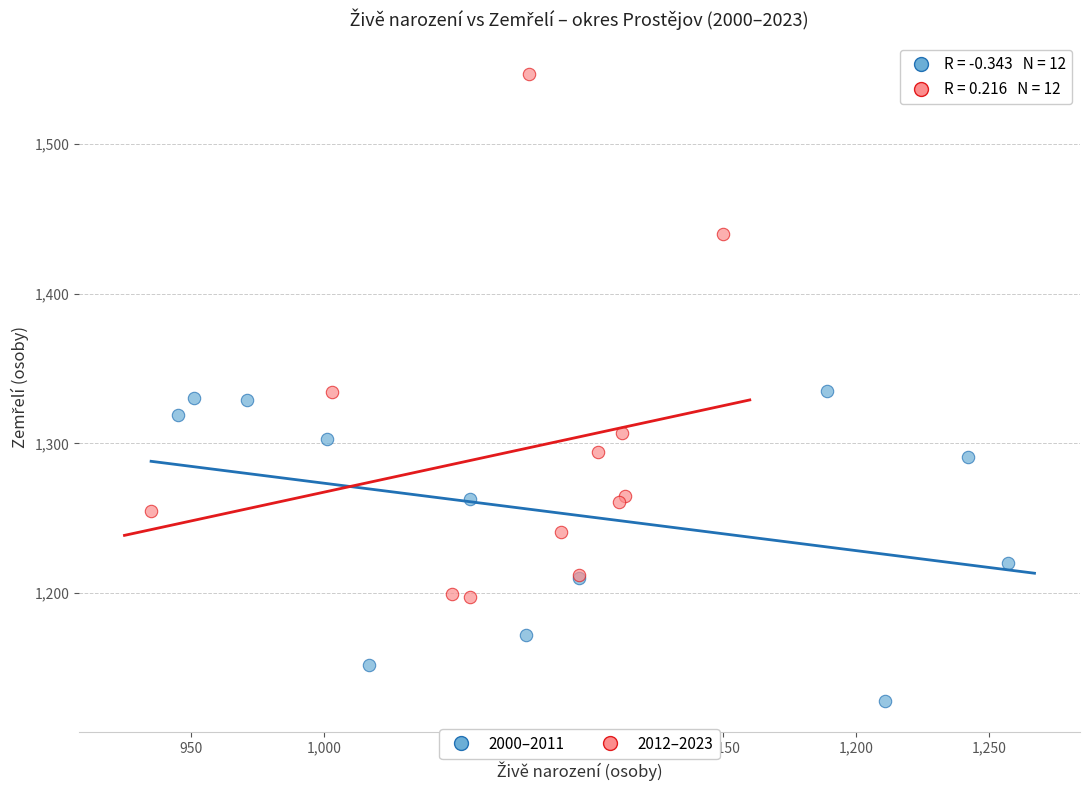

Which series reaches the maximum Y coordinate?

2012–2023